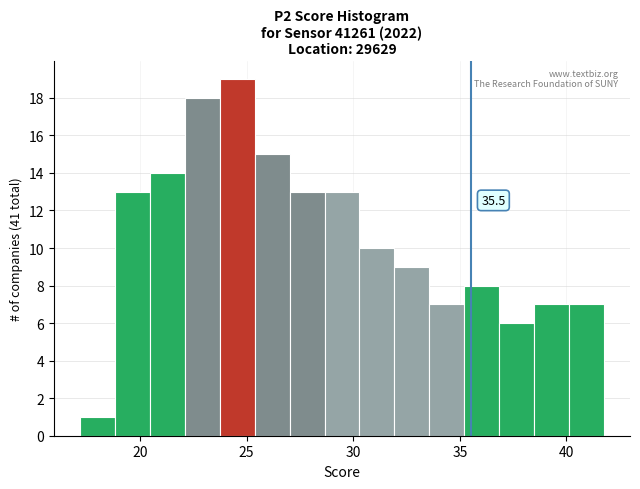

Read against the x-axis, roughly where is the centre of the tallest bar?

24.5